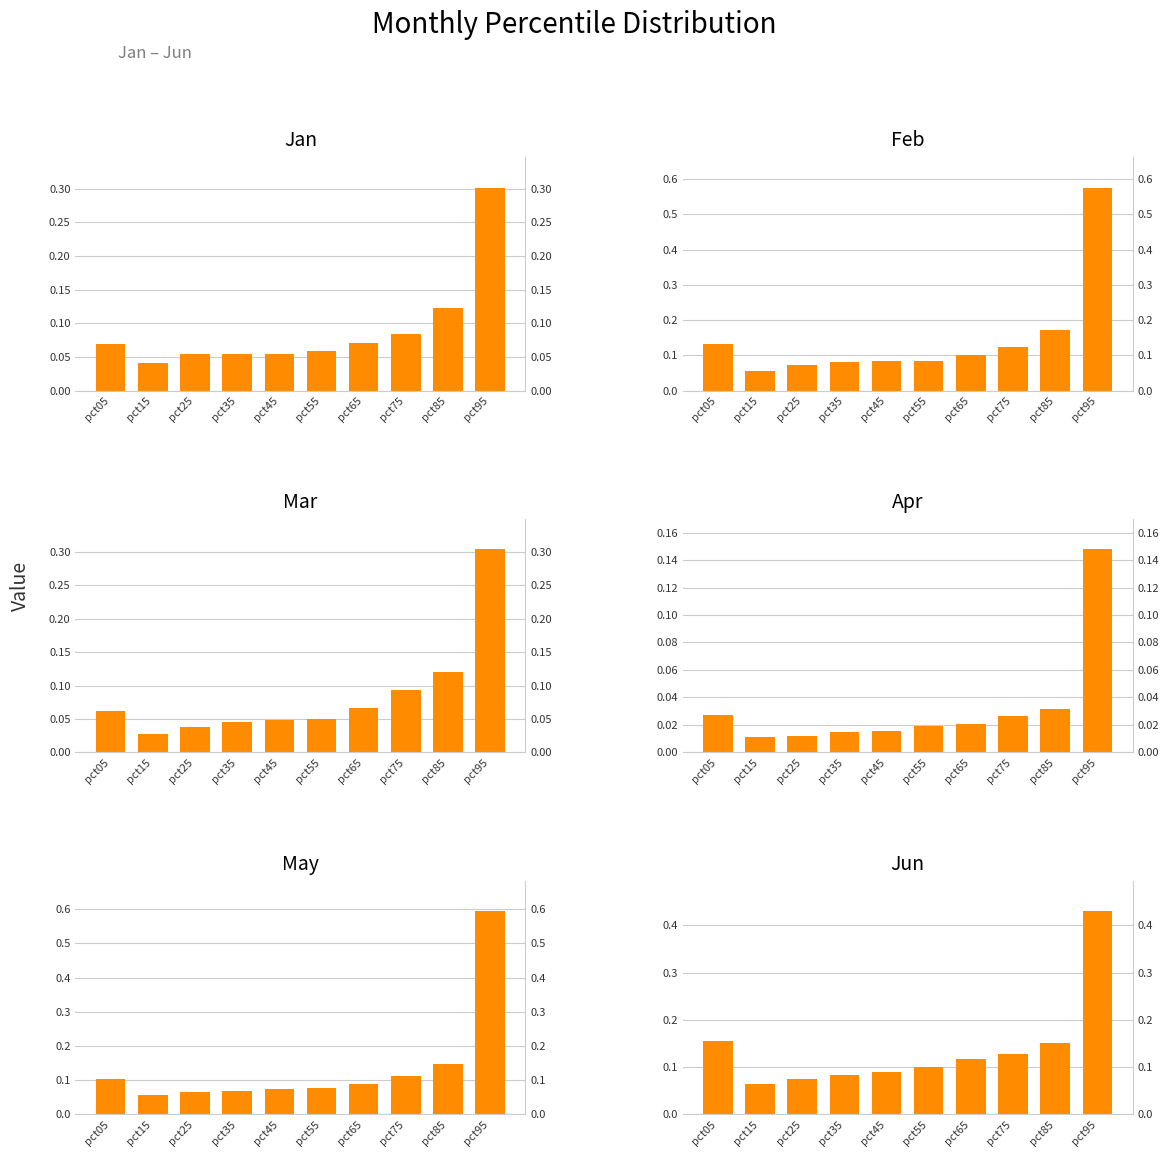

Does the chart contain stacked bars?

No